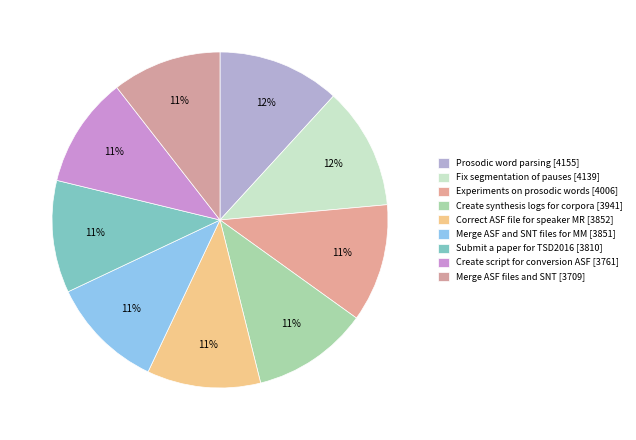

What percentage is NOT represented by Correct ASF file for speaker MR [3852]?

89.1%